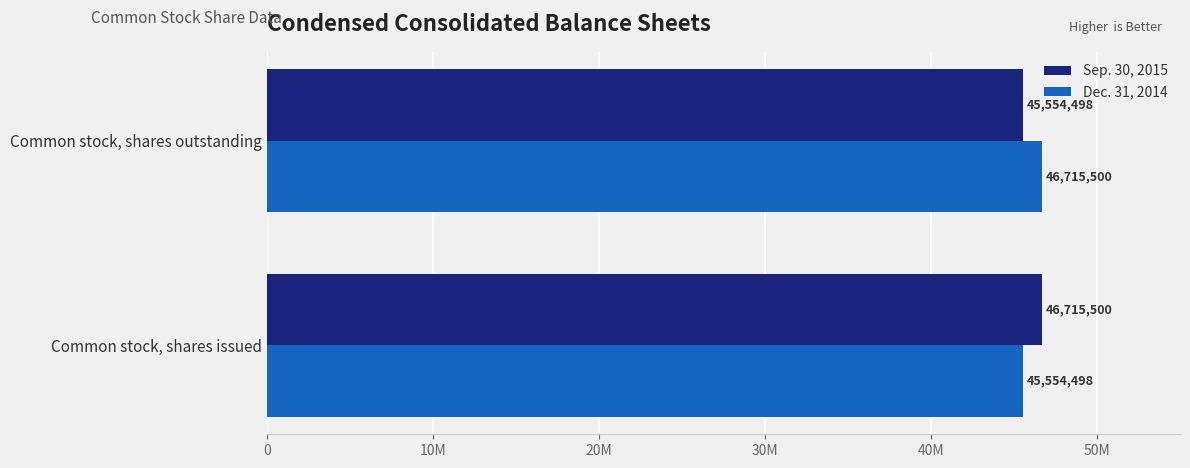

Which series has the largest range (max minus min)?

Sep. 30, 2015